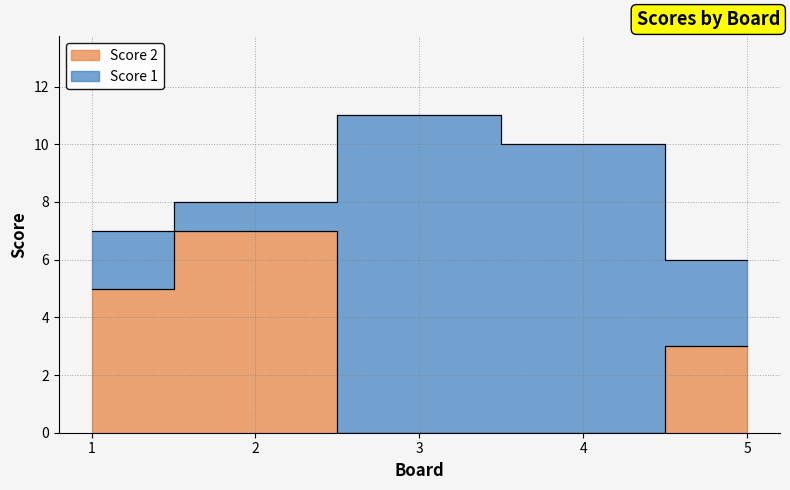

Between 4 and 1, which is larger?

1